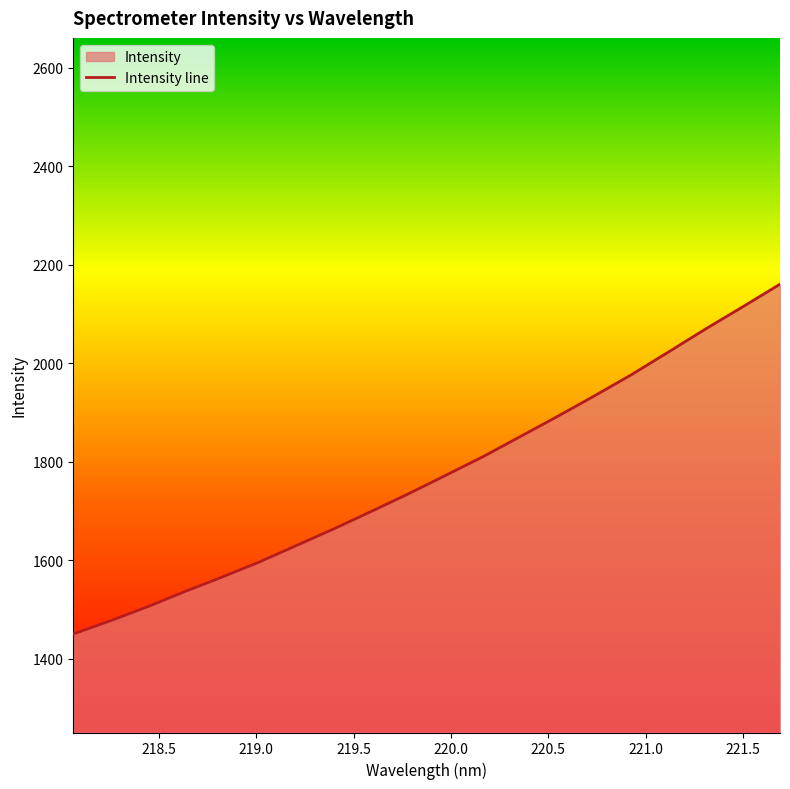

At which label does the data first exceed 1772?

219.9712